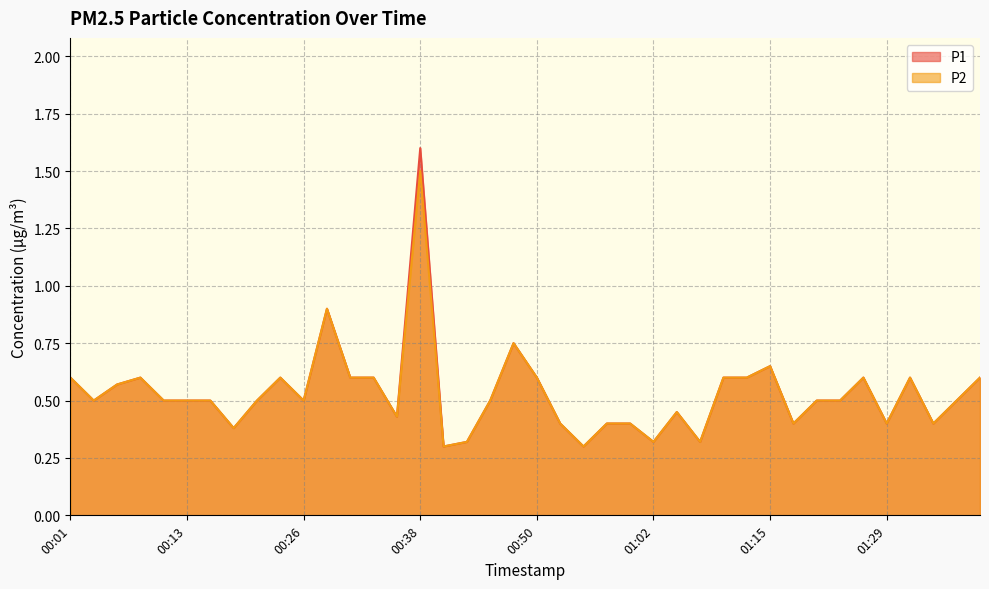

True or false: P1 and P2 cross at least once.

False